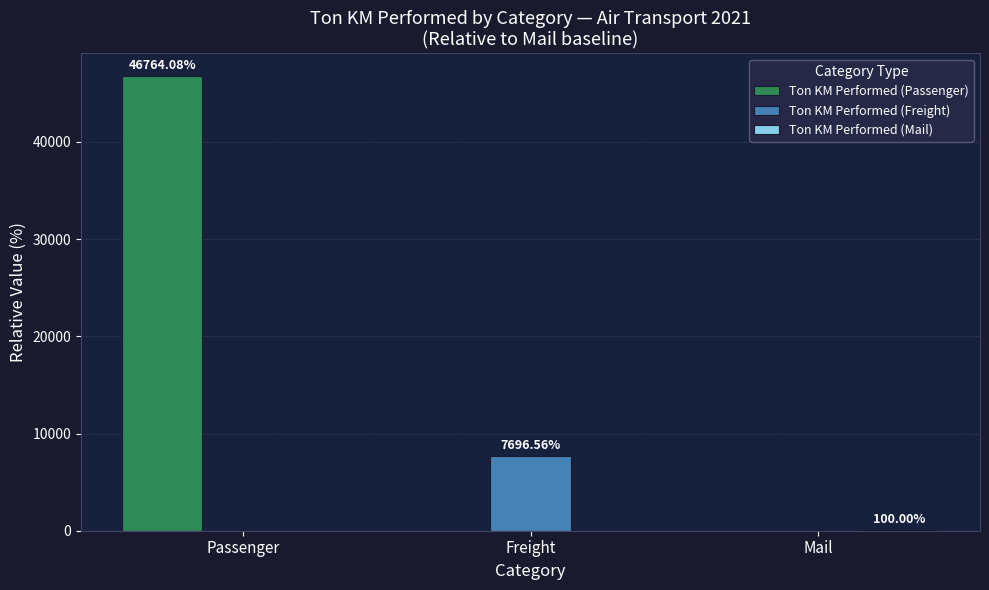

Which series changed the most between Passenger and Mail?

Ton KM Performed (Passenger)